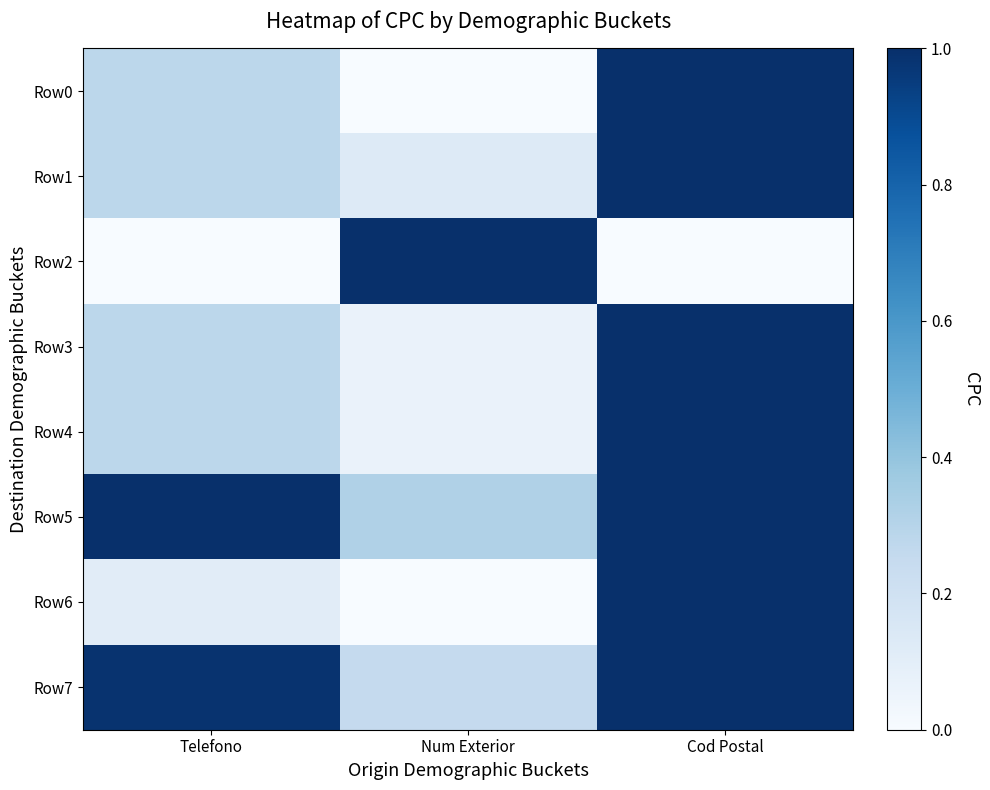

What is the difference between the highest and lowest values at Num Exterior?

1.0